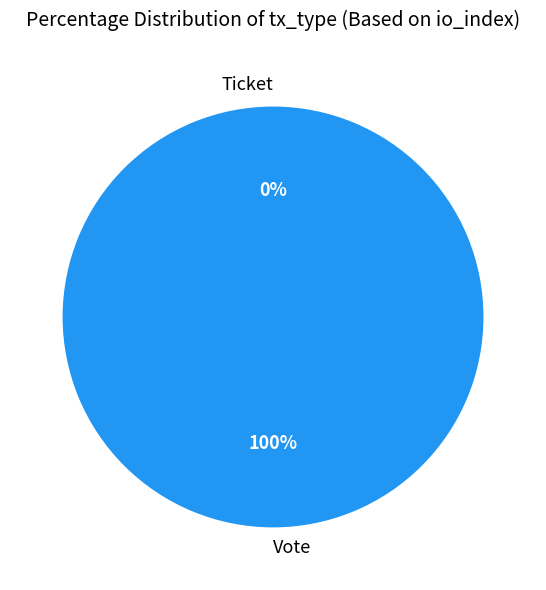

Between Ticket and Vote, which is larger?

Vote